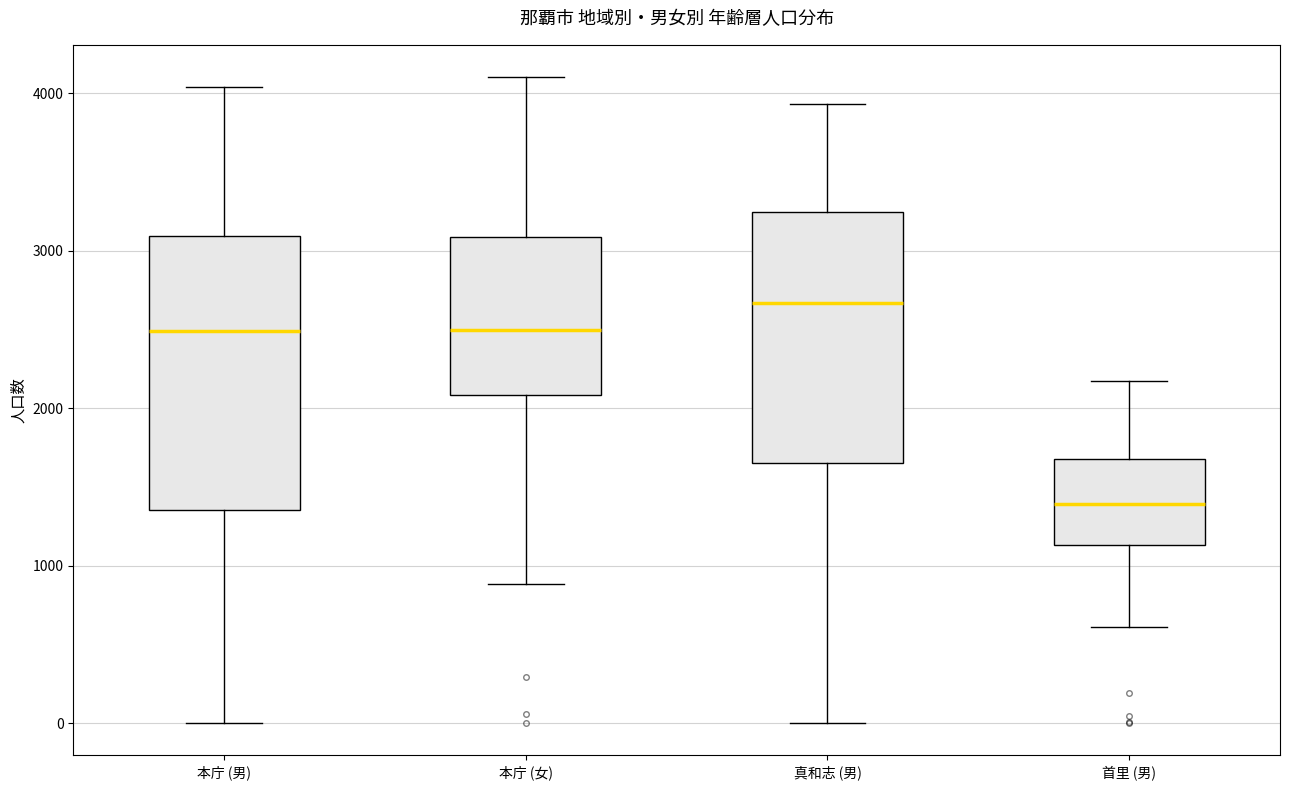

Which box is the tallest, from its lower edge to its upper edge?

本庁 (男)